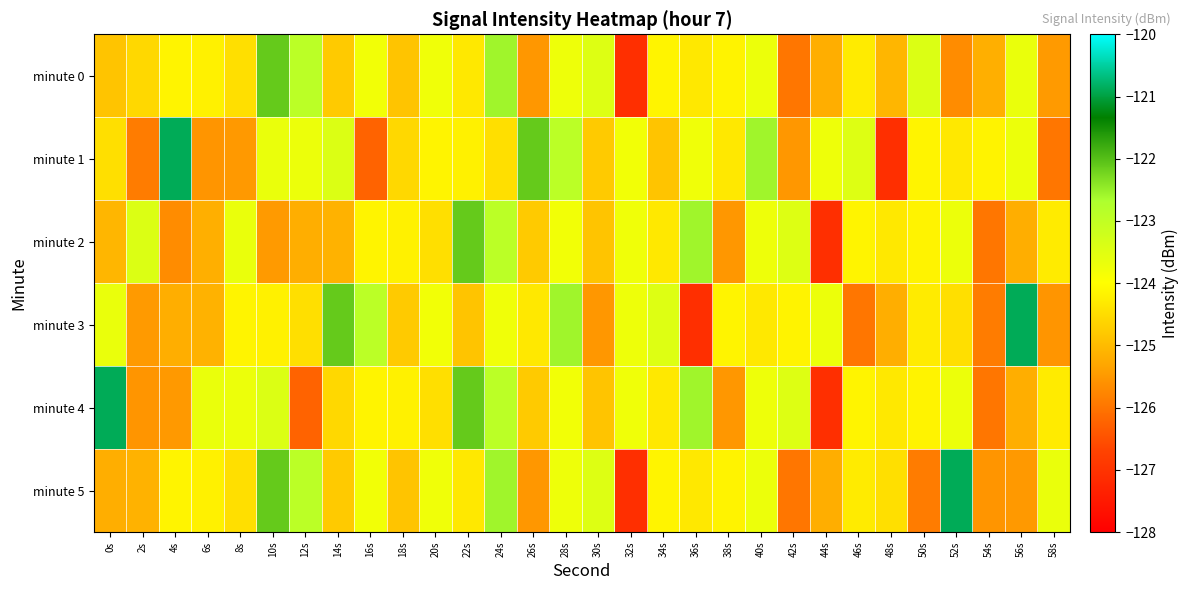

Reading left to right, transcribe all the data shown in this chart.

minute 0: 0s=-124.9	2s=-124.6	4s=-124.1	6s=-124.2	8s=-124.5	10s=-122.1	12s=-122.9	14s=-124.8	16s=-123.8	18s=-124.9	20s=-123.8	22s=-124.3	24s=-122.6	26s=-125.5	28s=-123.7	30s=-123.5	32s=-127.1	34s=-124.1	36s=-124.3	38s=-124.2	40s=-123.7	42s=-126.0	44s=-125.2	46s=-124.3	48s=-125.1	50s=-123.4	52s=-125.7	54s=-125.2	56s=-123.7	58s=-125.5
minute 1: 0s=-124.5	2s=-125.9	4s=-120.9	6s=-125.5	8s=-125.5	10s=-123.7	12s=-123.7	14s=-123.4	16s=-126.2	18s=-124.6	20s=-124.1	22s=-124.2	24s=-124.5	26s=-122.1	28s=-122.9	30s=-124.8	32s=-123.8	34s=-124.9	36s=-123.8	38s=-124.3	40s=-122.6	42s=-125.5	44s=-123.7	46s=-123.5	48s=-127.1	50s=-124.1	52s=-124.3	54s=-124.2	56s=-123.7	58s=-126.0
minute 2: 0s=-125.1	2s=-123.4	4s=-125.7	6s=-125.2	8s=-123.7	10s=-125.5	12s=-125.2	14s=-125.1	16s=-124.1	18s=-124.2	20s=-124.5	22s=-122.1	24s=-122.9	26s=-124.8	28s=-123.8	30s=-124.9	32s=-123.8	34s=-124.3	36s=-122.6	38s=-125.5	40s=-123.7	42s=-123.5	44s=-127.1	46s=-124.1	48s=-124.3	50s=-124.2	52s=-123.7	54s=-126.0	56s=-125.2	58s=-124.3
minute 3: 0s=-123.7	2s=-125.5	4s=-125.2	6s=-125.1	8s=-124.1	10s=-124.2	12s=-124.5	14s=-122.1	16s=-122.9	18s=-124.8	20s=-123.8	22s=-124.9	24s=-123.8	26s=-124.3	28s=-122.6	30s=-125.5	32s=-123.7	34s=-123.5	36s=-127.1	38s=-124.1	40s=-124.3	42s=-124.2	44s=-123.7	46s=-126.0	48s=-125.2	50s=-124.3	52s=-124.5	54s=-125.9	56s=-120.9	58s=-125.5
minute 4: 0s=-120.9	2s=-125.5	4s=-125.5	6s=-123.7	8s=-123.7	10s=-123.4	12s=-126.2	14s=-124.6	16s=-124.1	18s=-124.2	20s=-124.5	22s=-122.1	24s=-122.9	26s=-124.8	28s=-123.8	30s=-124.9	32s=-123.8	34s=-124.3	36s=-122.6	38s=-125.5	40s=-123.7	42s=-123.5	44s=-127.1	46s=-124.1	48s=-124.3	50s=-124.2	52s=-123.7	54s=-126.0	56s=-125.2	58s=-124.3
minute 5: 0s=-125.2	2s=-125.1	4s=-124.1	6s=-124.2	8s=-124.5	10s=-122.1	12s=-122.9	14s=-124.8	16s=-123.8	18s=-124.9	20s=-123.8	22s=-124.3	24s=-122.6	26s=-125.5	28s=-123.7	30s=-123.5	32s=-127.1	34s=-124.1	36s=-124.3	38s=-124.2	40s=-123.7	42s=-126.0	44s=-125.2	46s=-124.3	48s=-124.5	50s=-125.9	52s=-120.9	54s=-125.5	56s=-125.5	58s=-123.7